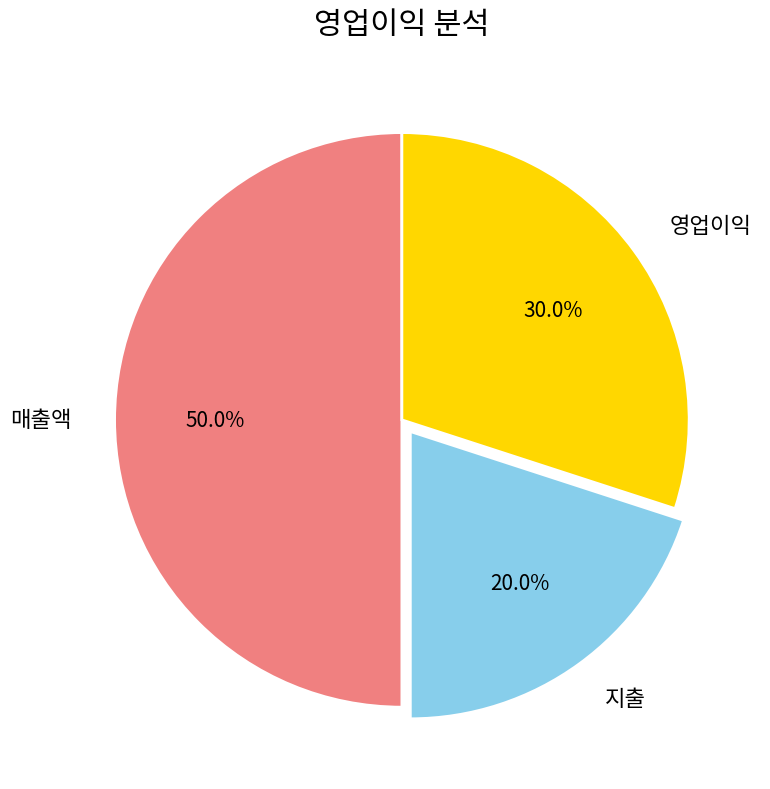

Which slice is the largest?

매출액